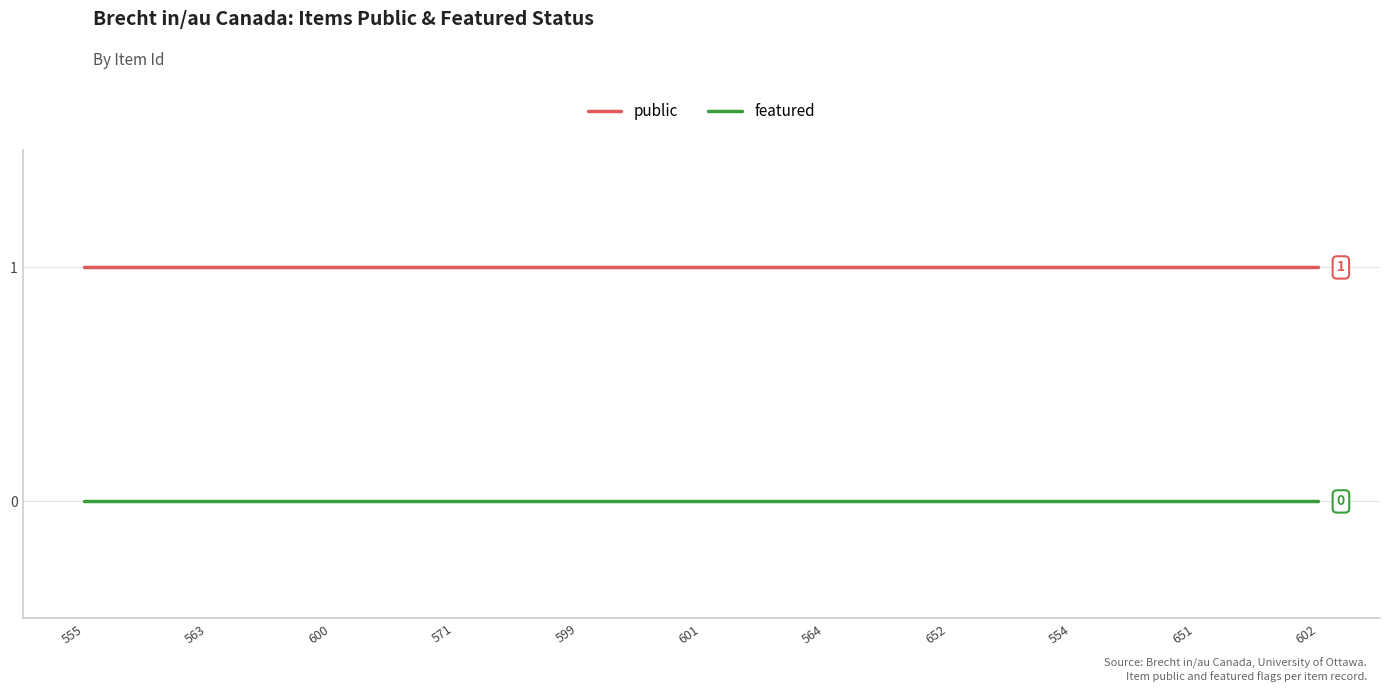

Does the chart display data point markers on the line(s)?

No